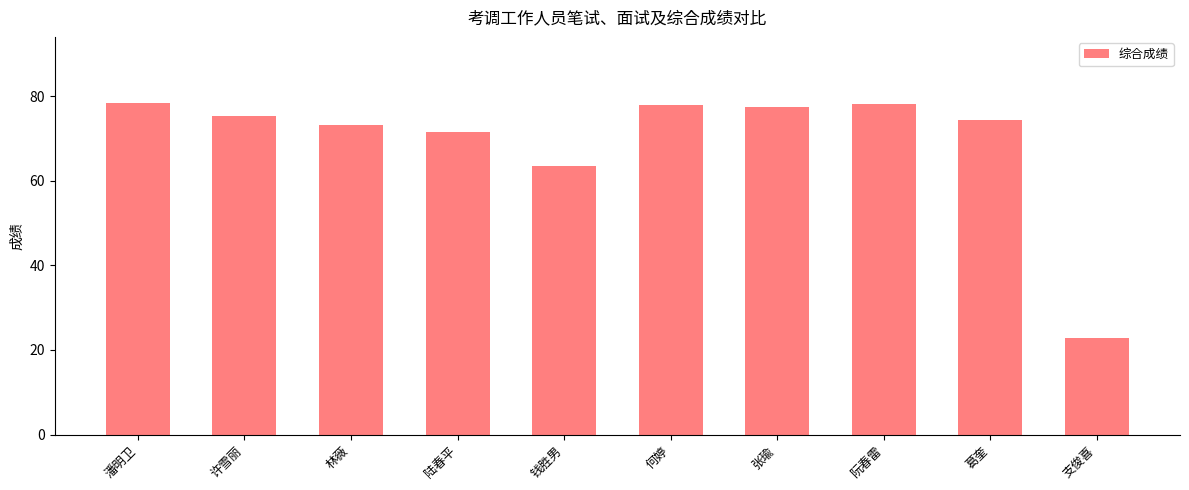

What is the change in value from 何婷 to 阮春雷?

+0.4